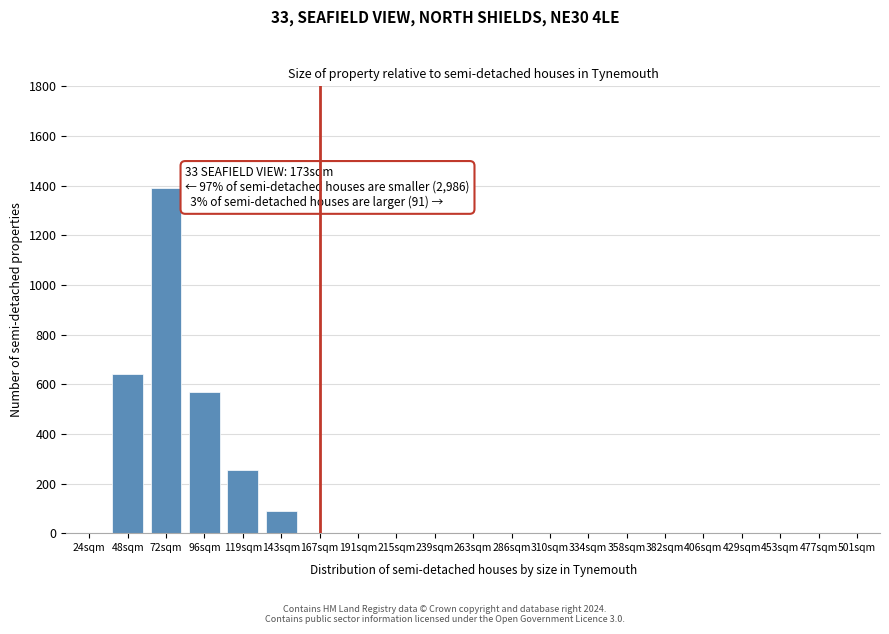

Reading left to right, transcribe all the data shown in this chart.

24sqm=0	48sqm=643	72sqm=1390	96sqm=570	119sqm=255	143sqm=90	167sqm=0	191sqm=0	215sqm=0	239sqm=0	263sqm=0	286sqm=0	310sqm=0	334sqm=0	358sqm=0	382sqm=0	406sqm=0	429sqm=0	453sqm=0	477sqm=0	501sqm=0